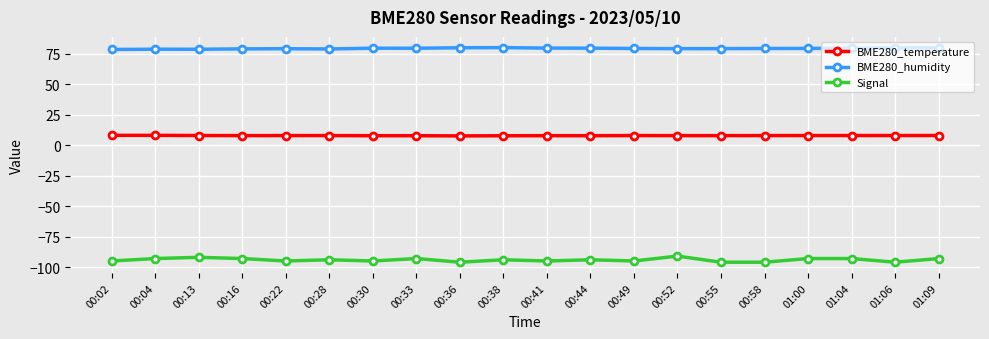

What is the maximum value shown in the chart?

79.8